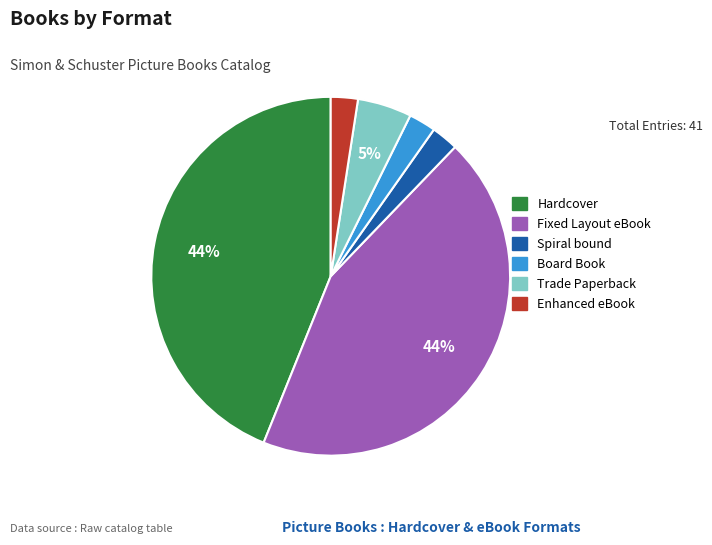

Do Board Book and Enhanced eBook together represent more than half of the pie?

No